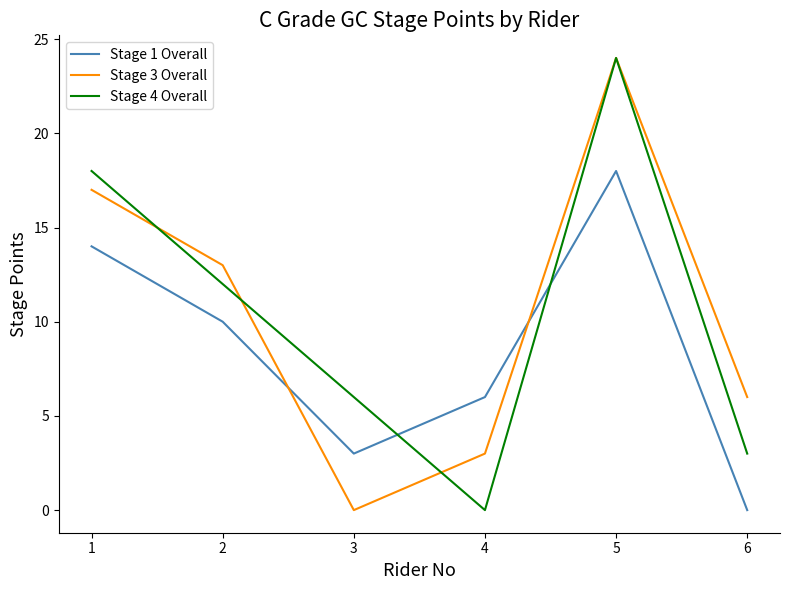

What is the total value across all series at 5?

66